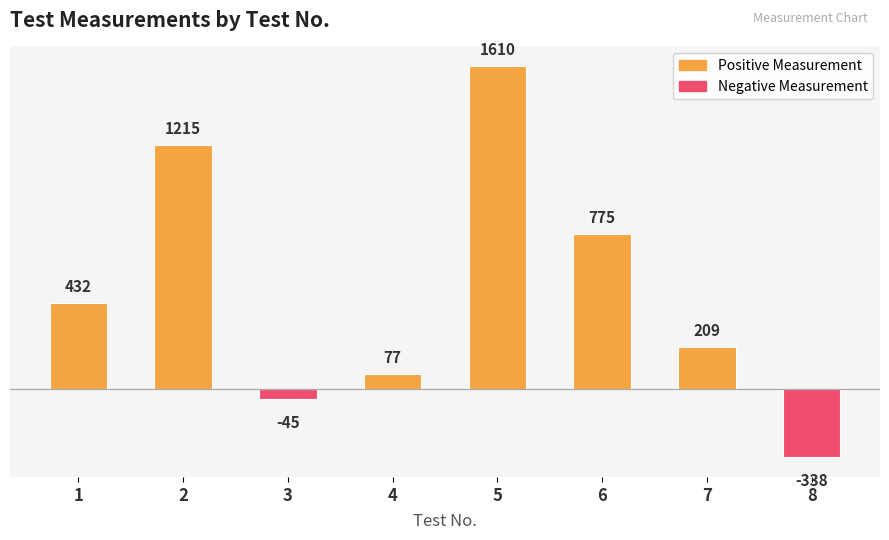

List the labels in order of value, smallest first.

8, 3, 4, 7, 1, 6, 2, 5